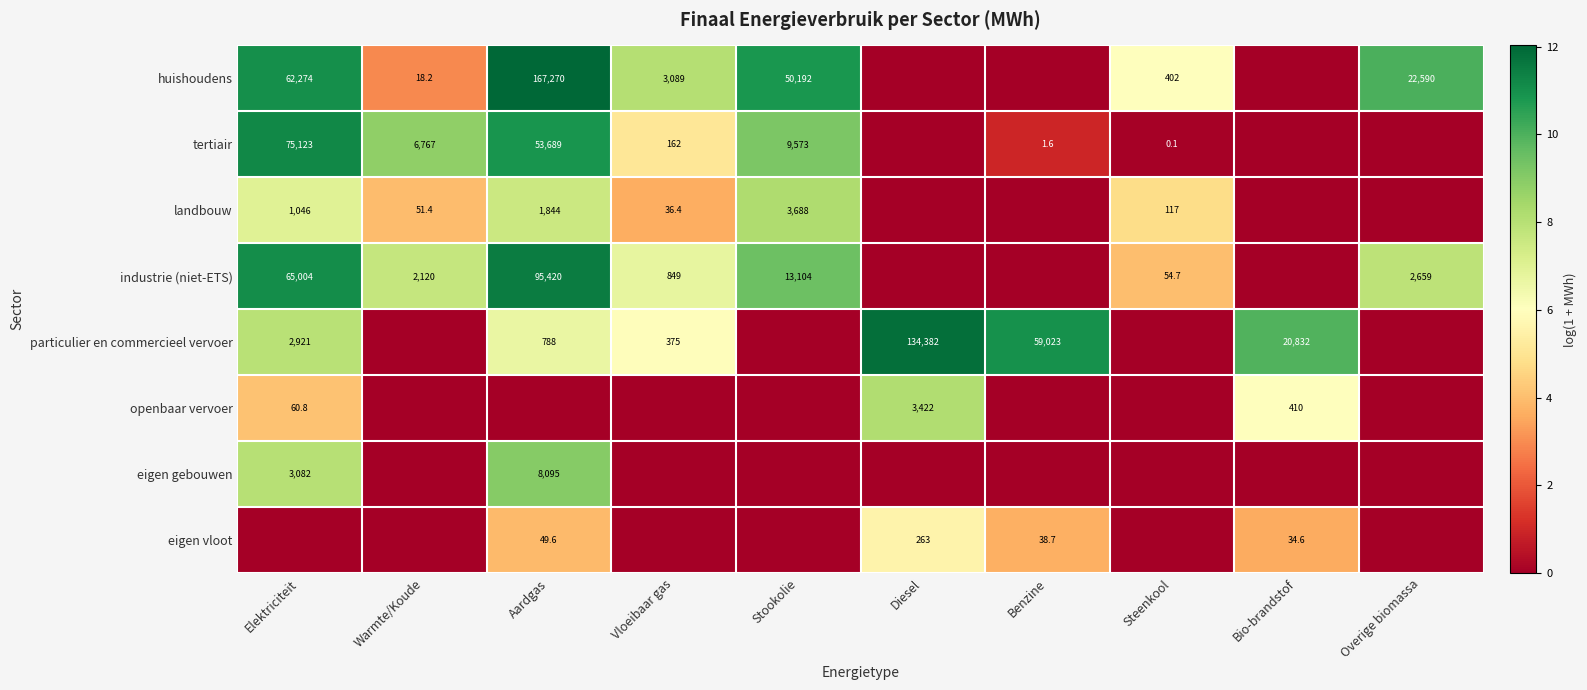

Between Steenkool and Aardgas, which is larger?

Aardgas